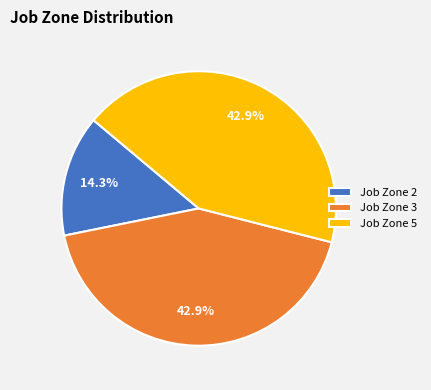

How many slices are in this pie chart?

3